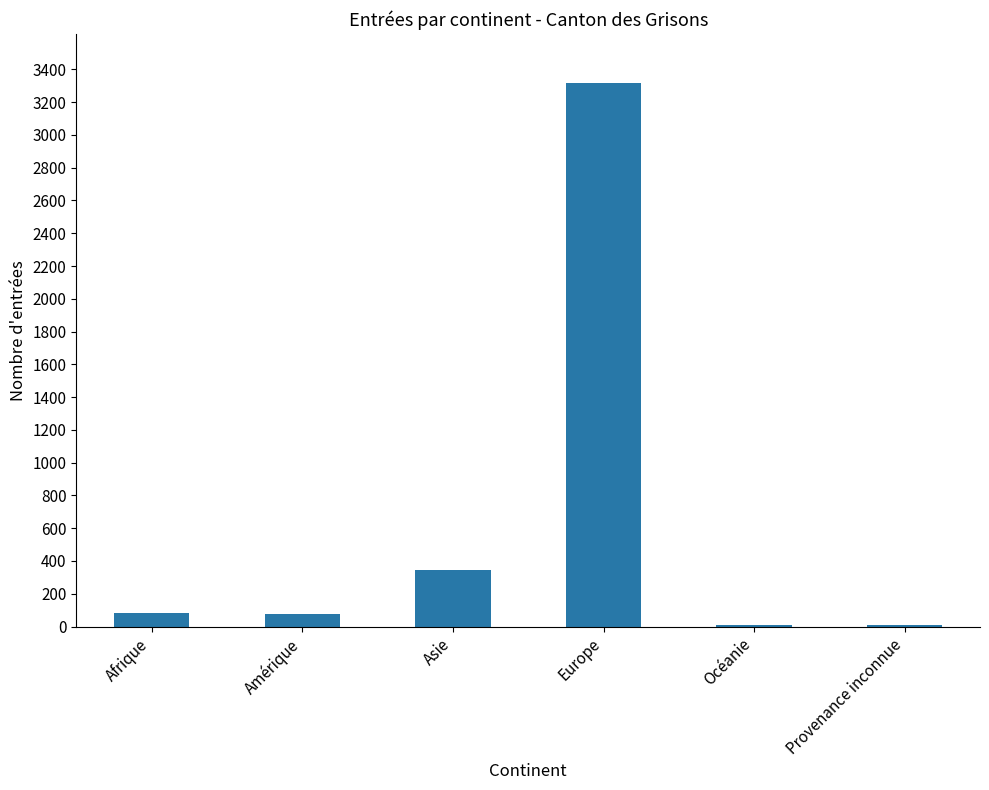

Between Océanie and Afrique, which is larger?

Afrique